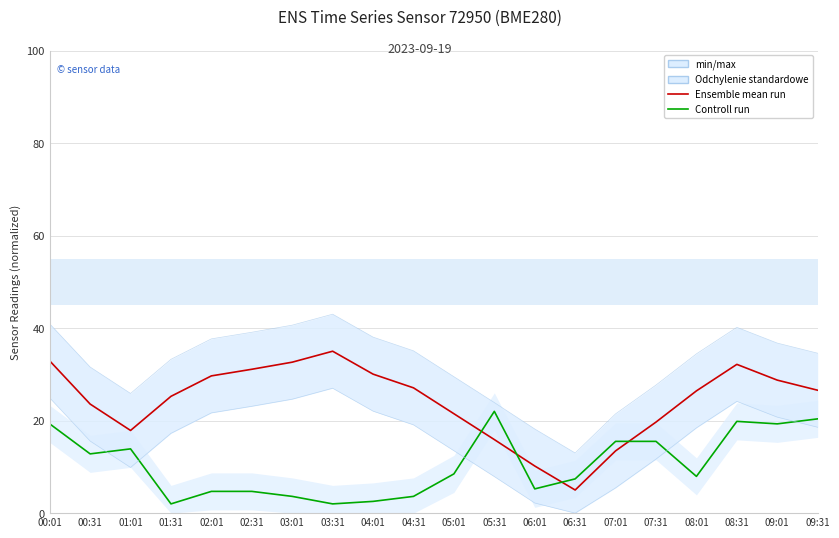

Which has a higher value, 04:31 or 07:31?

04:31